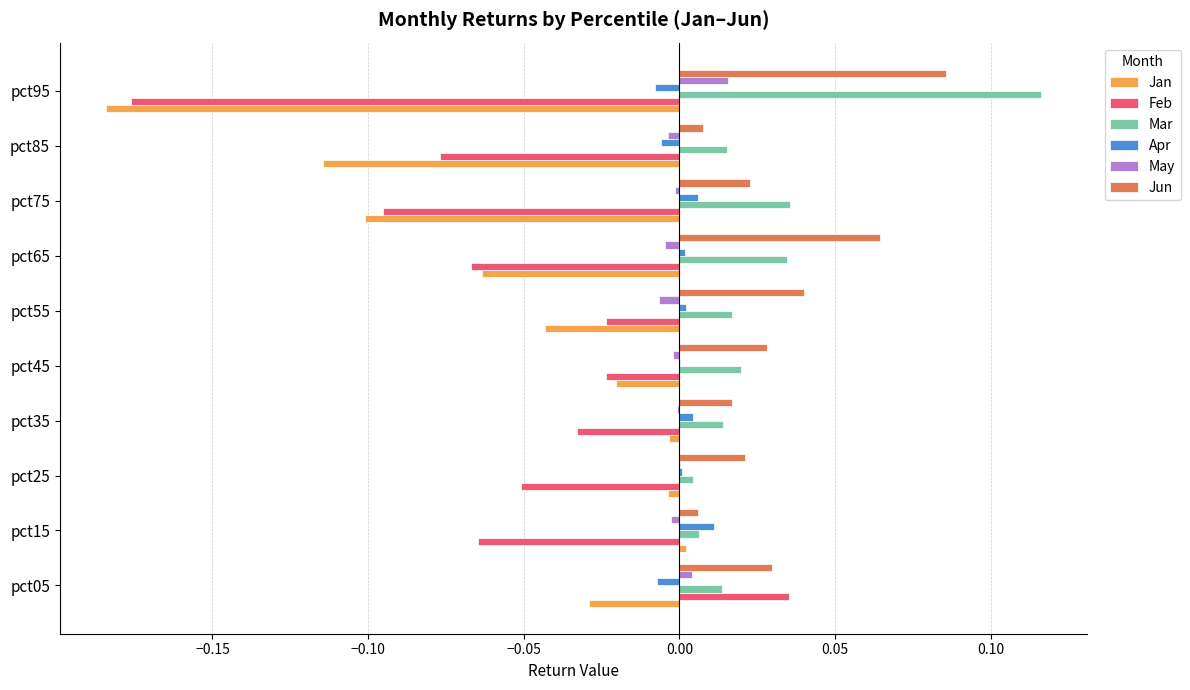

The Mar series shows 0.0 at pct95. True or false?

False